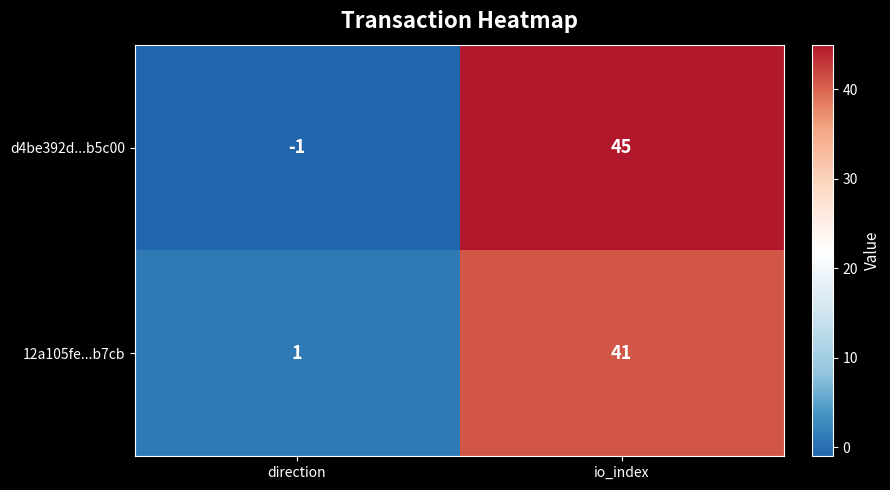

List the series in order of their overall mean, lowest first.

12a105fe...b7cb, d4be392d...b5c00